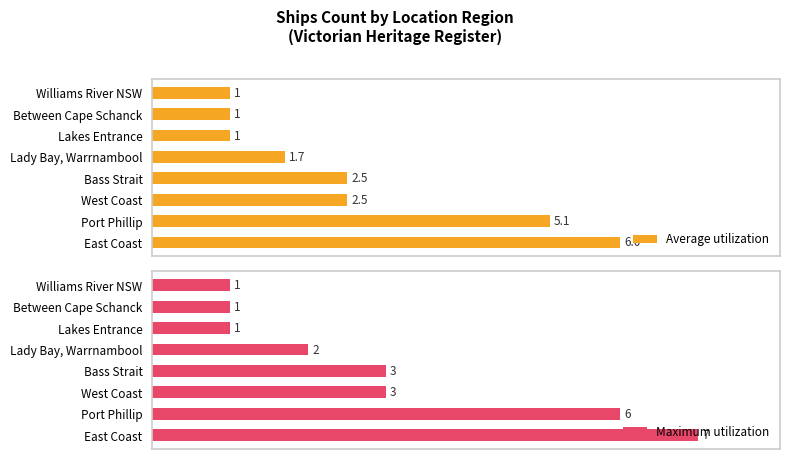

How many bars are there in total?

16